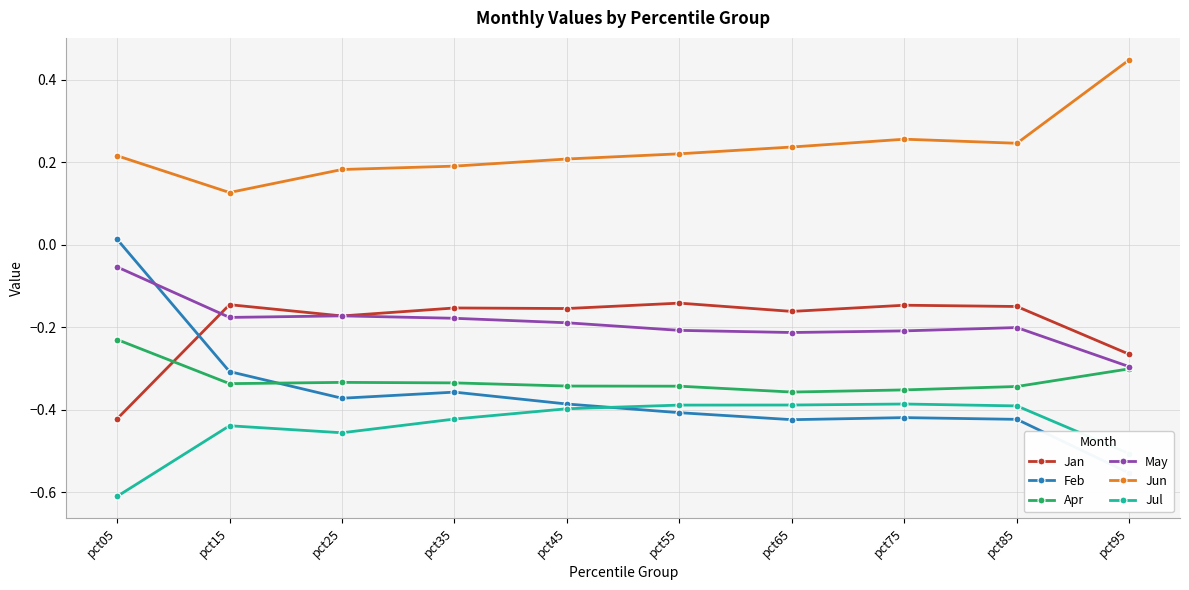

What is the minimum value for Jun?

0.1